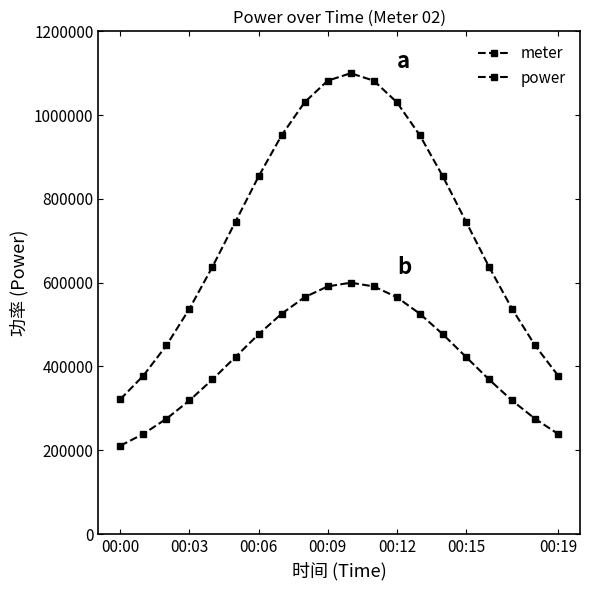

True or false: meter and power intersect in this chart.

False